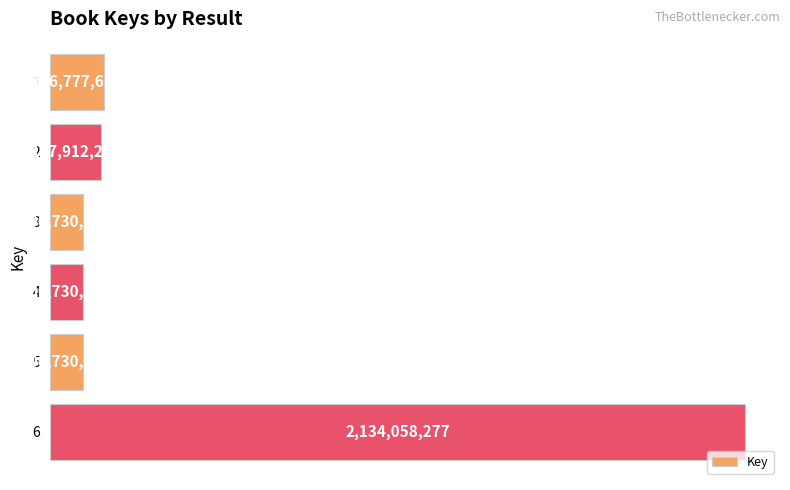

What is the maximum value shown in the chart?

2134058277